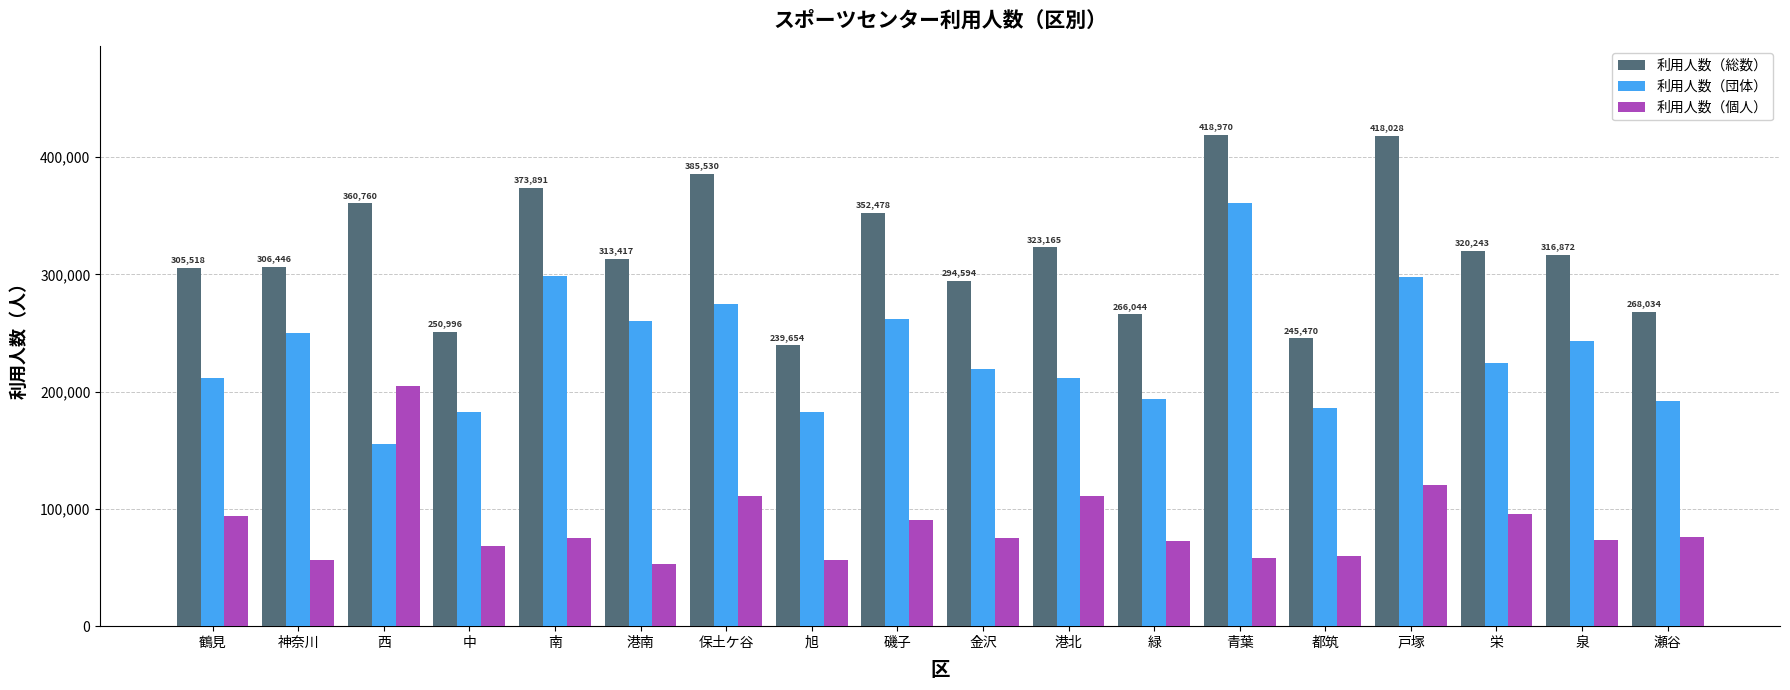

What is the difference between the maximum and minimum values in the 利用人数（個人） series?

151982